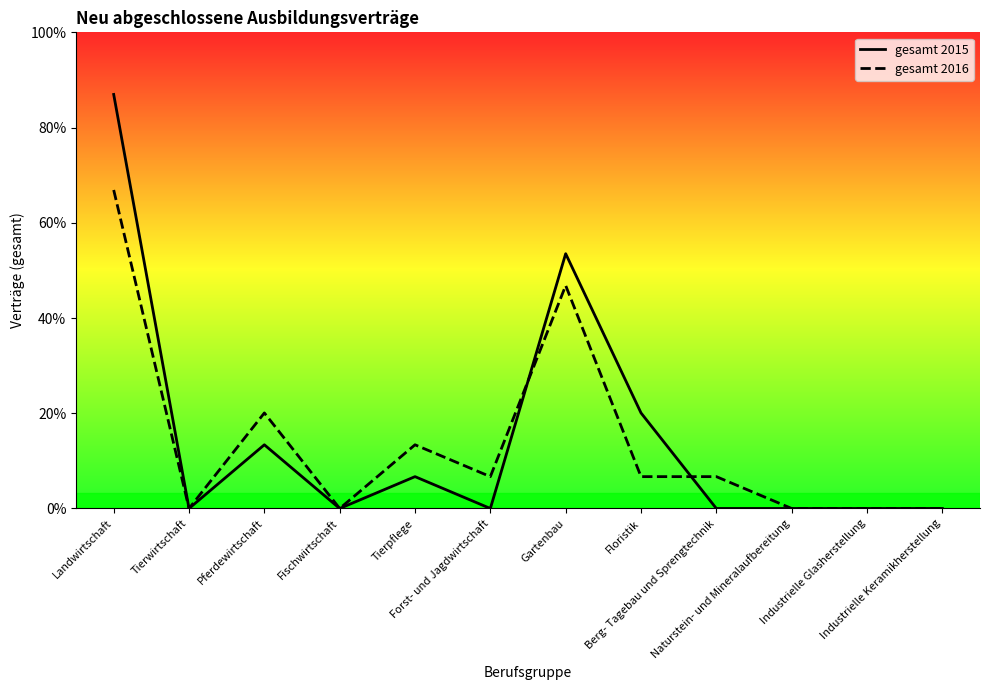

What is the label of the 7th point from the left?

Gartenbau